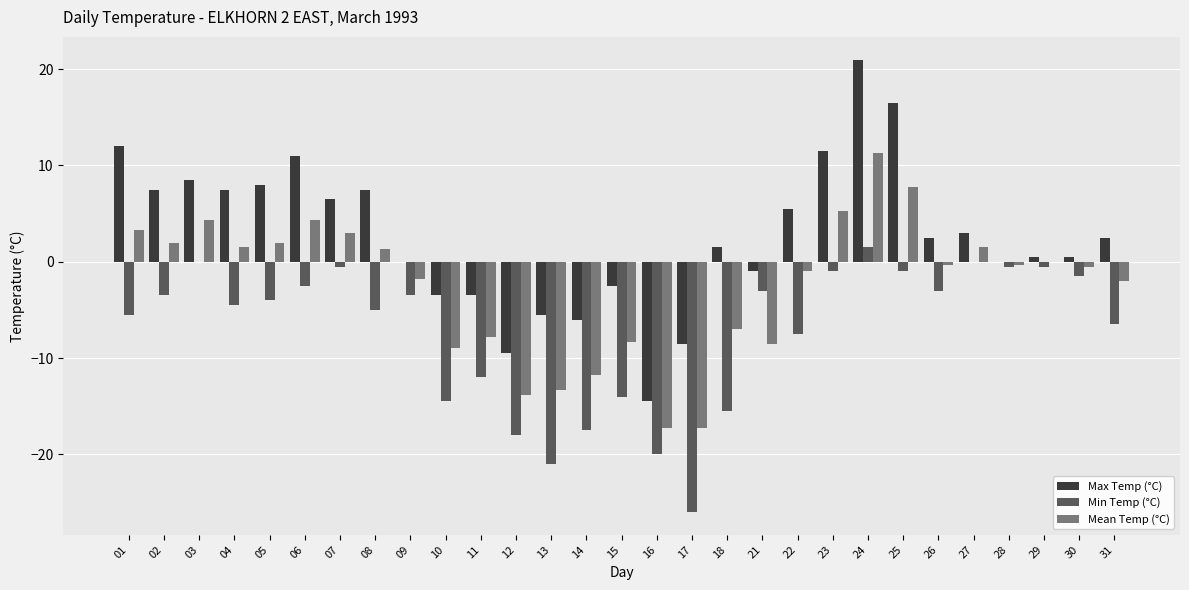

How many distinct data groups are displayed?

3